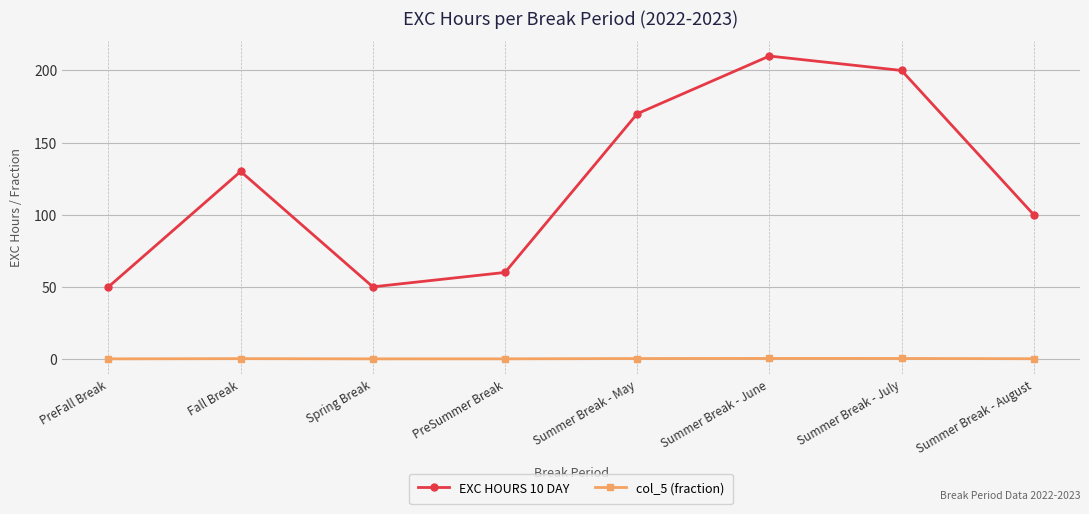

True or false: EXC HOURS 10 DAY and col_5 (fraction) cross at least once.

False